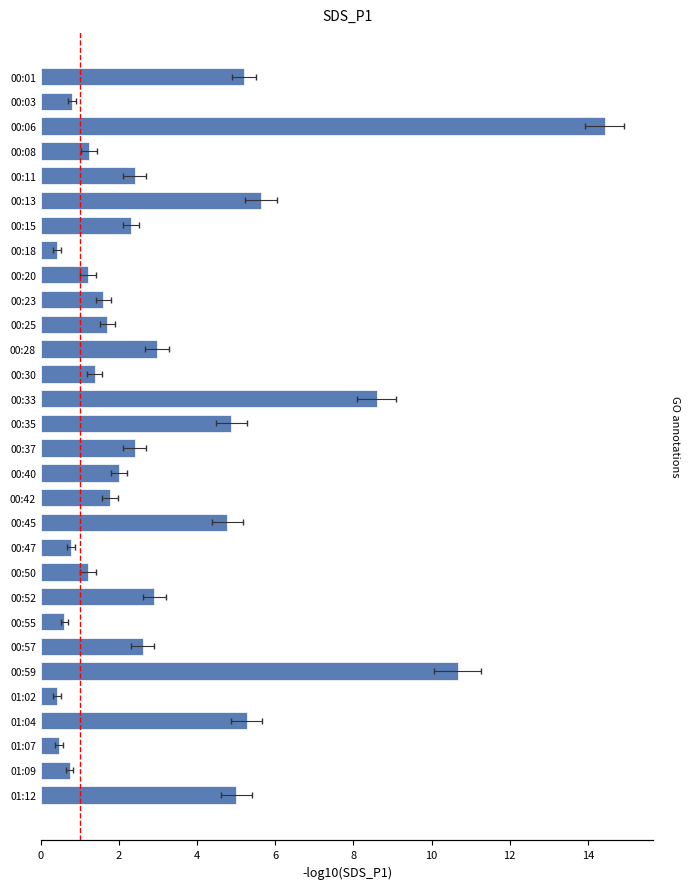

What is the difference between the maximum and minimum values?

14.0